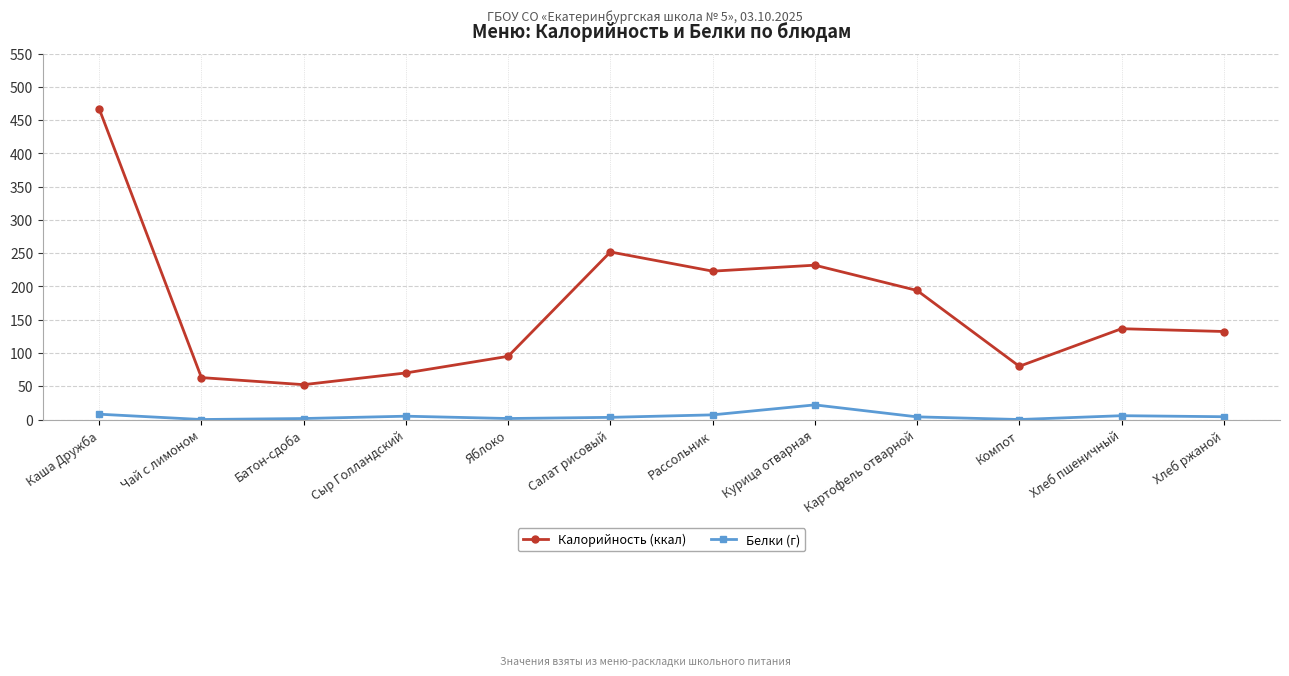

Count the number of data series in this chart.

2